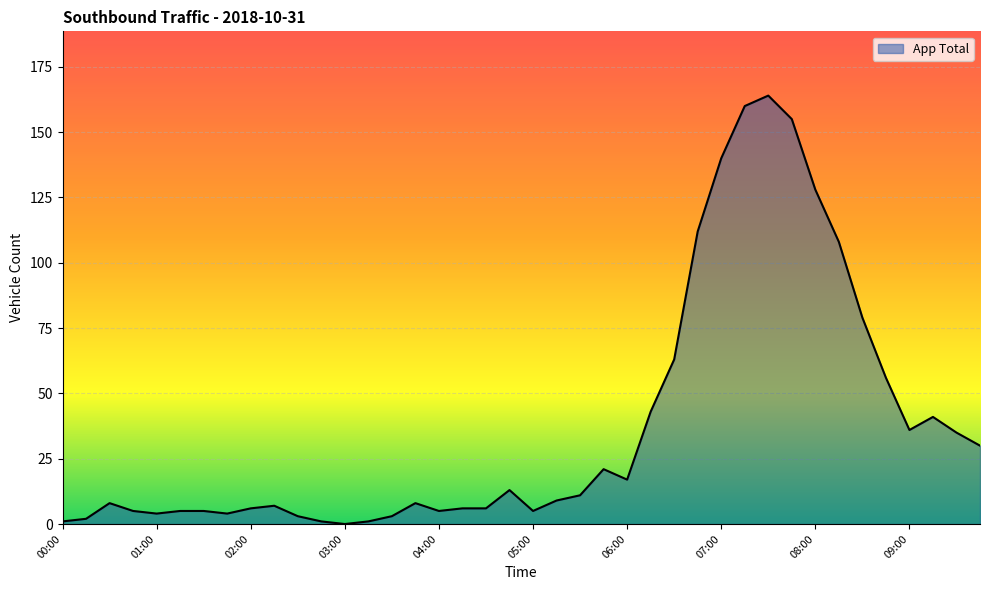

What is the greatest value displayed?

164